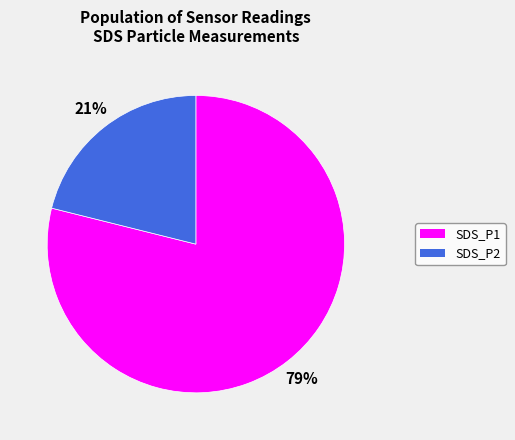

Which category has the smallest portion of the pie?

SDS_P2